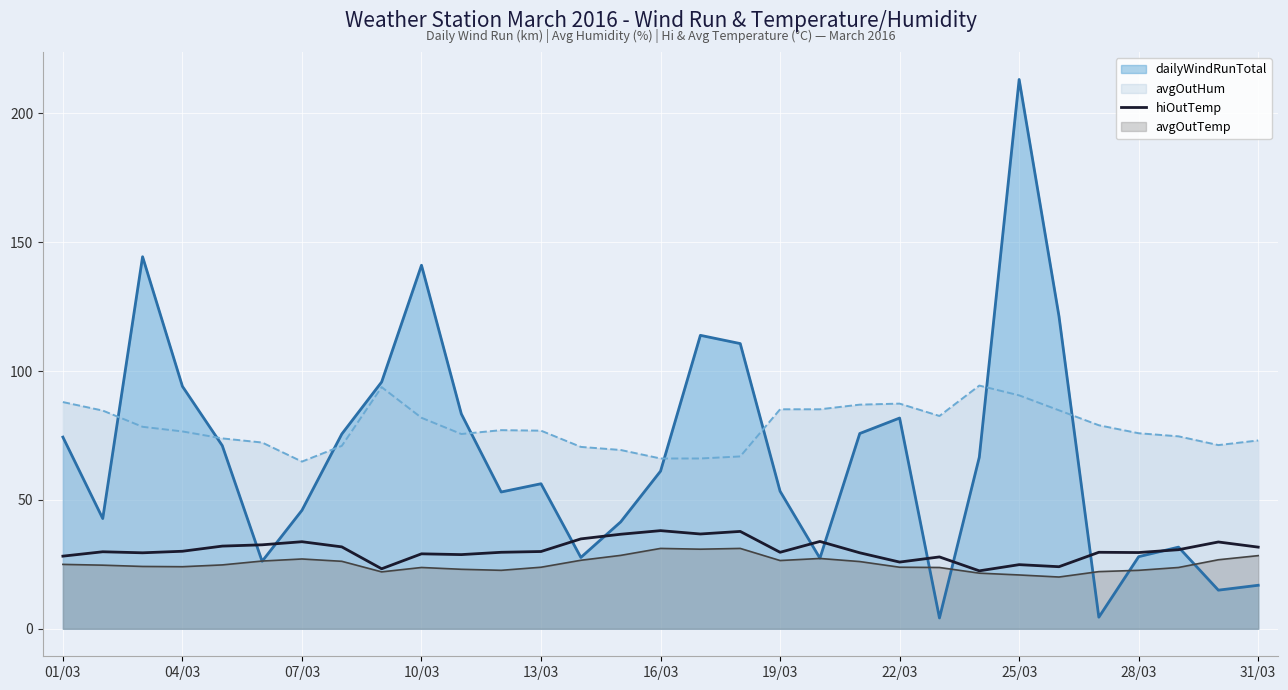

Which series has the largest total across all categories?

avgOutHum